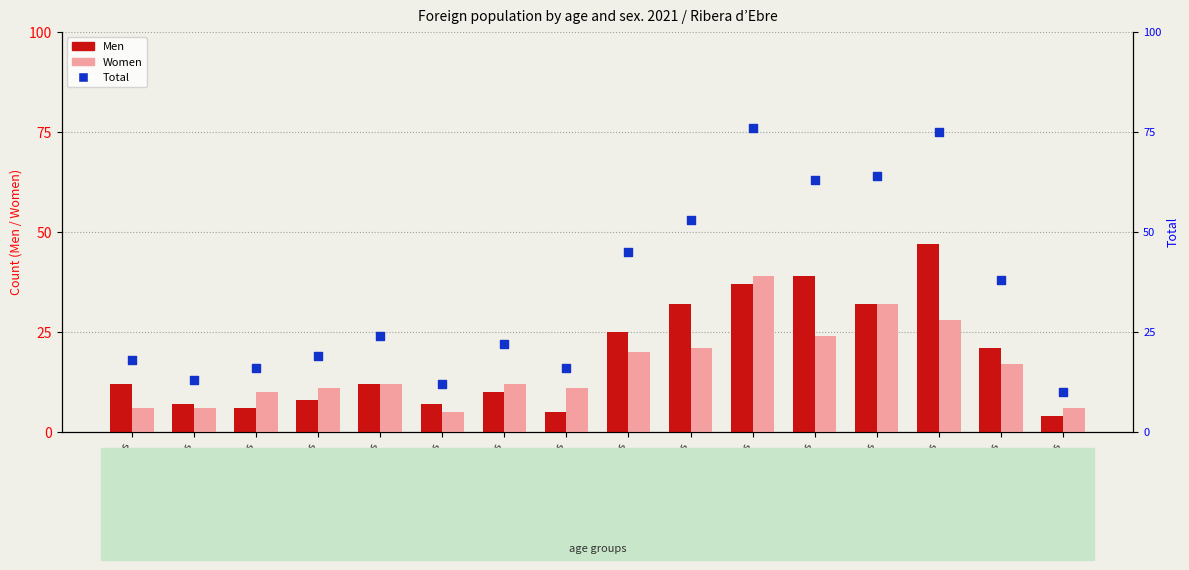

At which category is the sum across all series the highest?

55-59 years